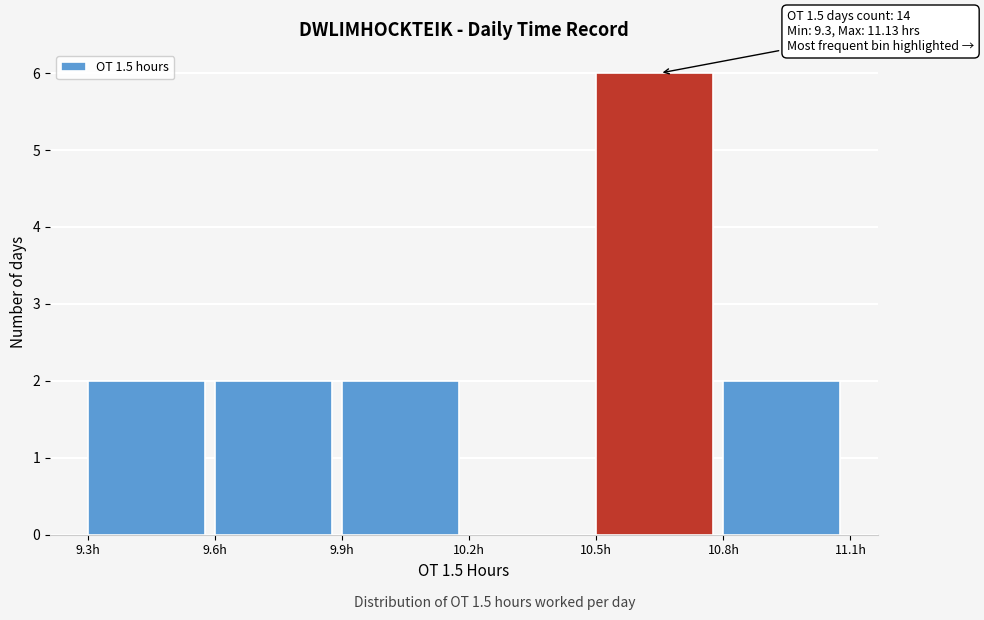

Reading right to left, list all the values displayed in this chart.

10.8h=2	10.5h=6	10.2h=0	9.9h=2	9.6h=2	9.3h=2